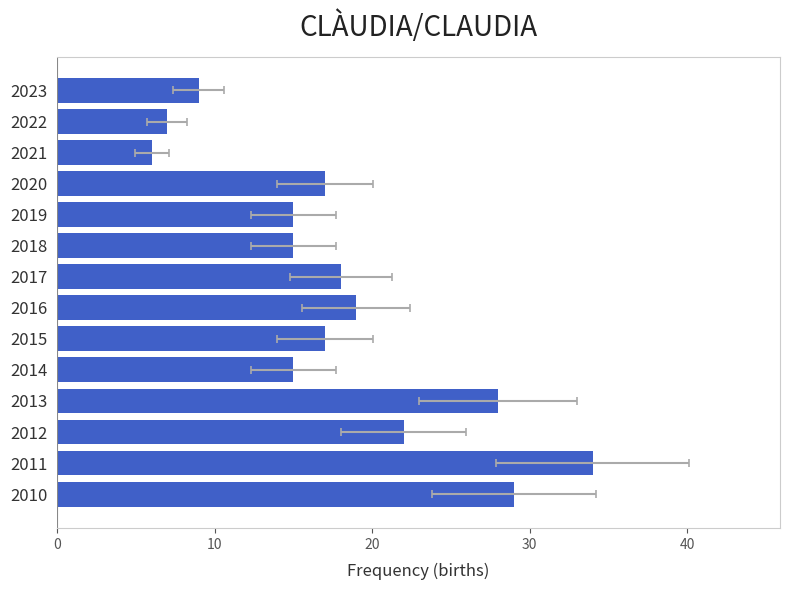

What is the change in value from 2016 to 2010?

+10